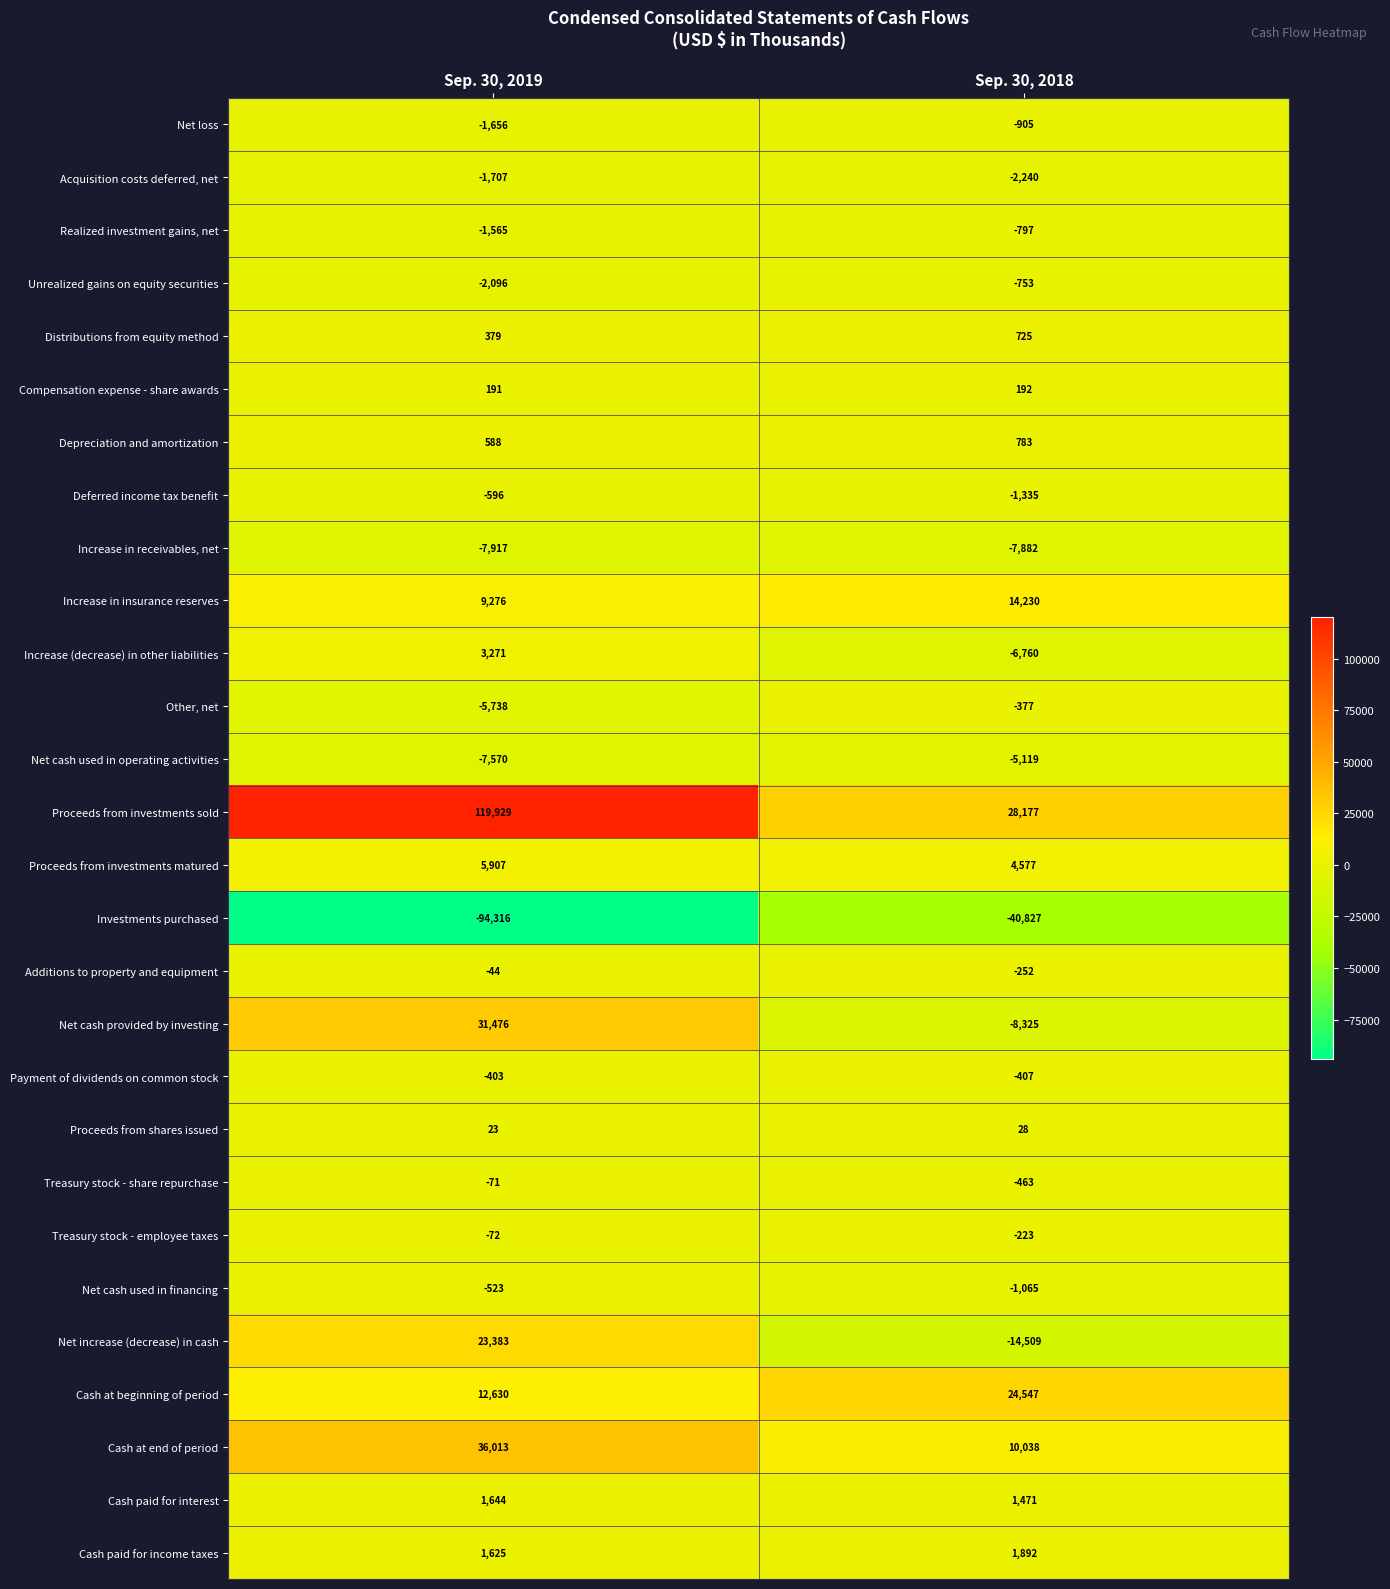

True or false: Unrealized gains on equity securities has a value of -753 at Sep. 30, 2018.

True